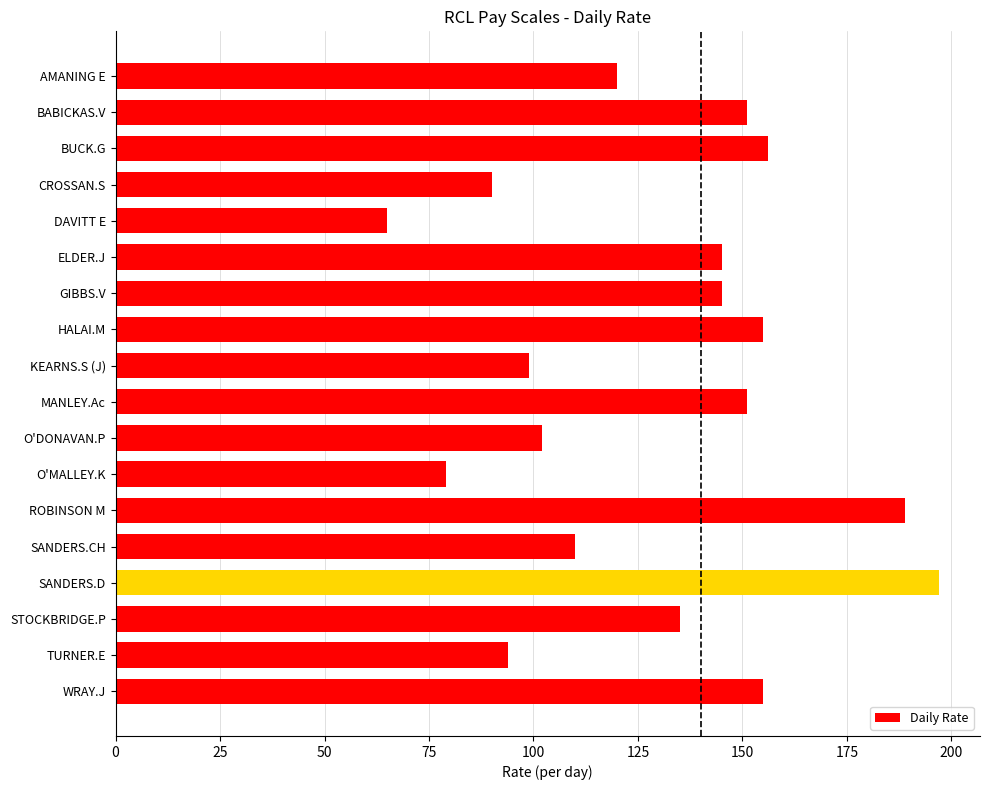

What is the difference between the maximum and minimum values?

132